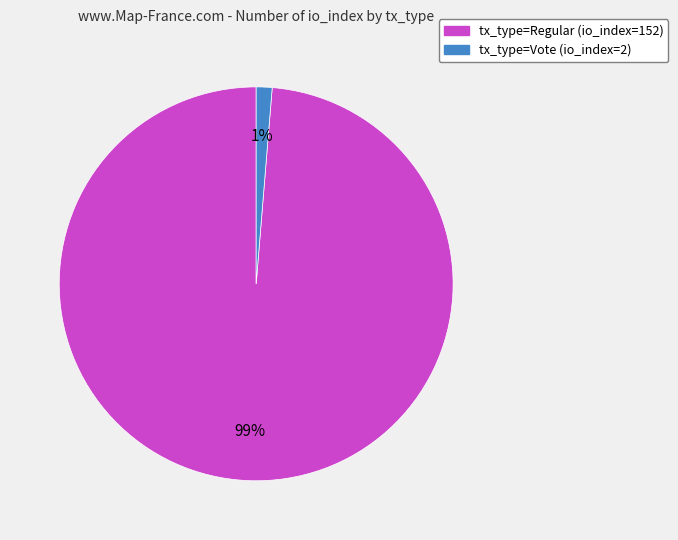

The tx_type=Vote (io_index=2) slice represents 14% of the pie. True or false?

False